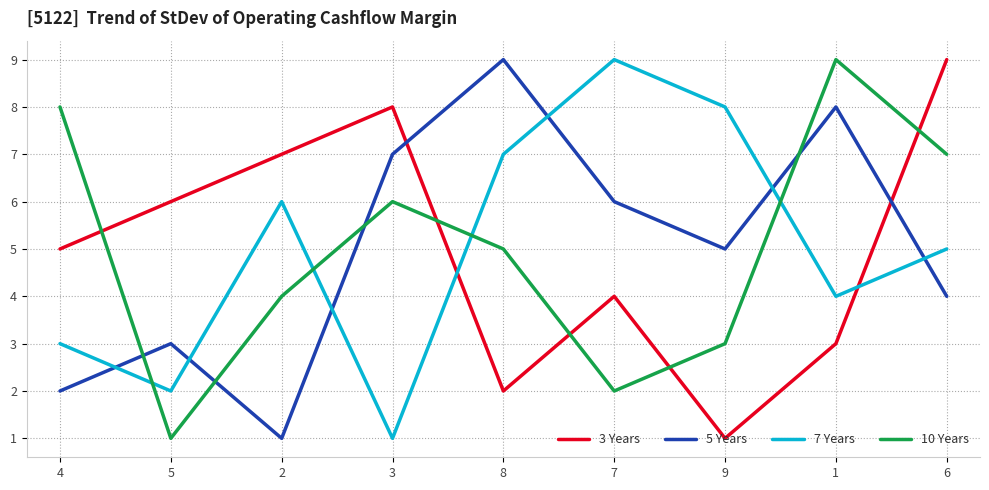

Is the value of 5 Years at 4 greater than the value of 3 Years at 3?

No